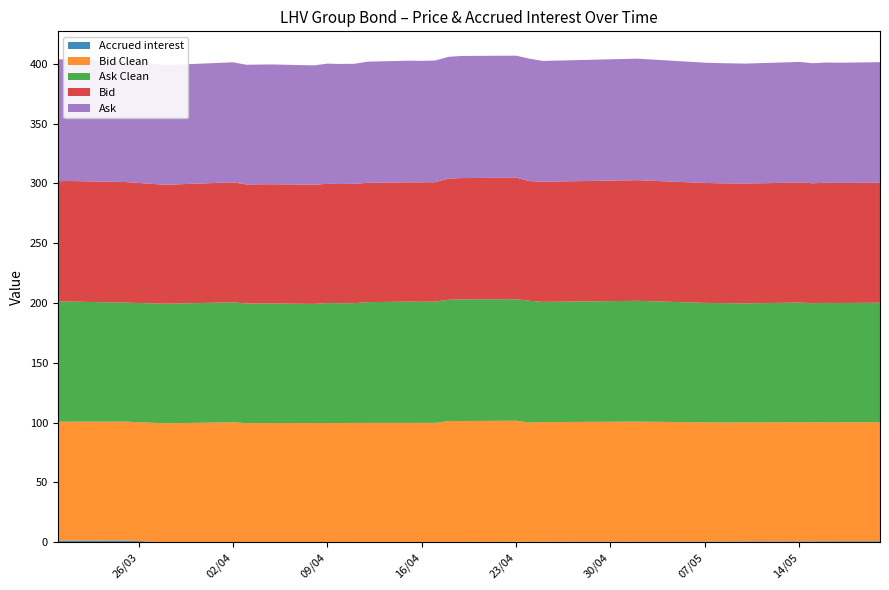

Reading left to right, list all the values displayed in this chart.

Accrued interest: 1.4	1.4	1.4	0.1	0.1	0.1	0.1	0.1	0.2	0.2	0.2	0.2	0.3	0.3	0.3	0.3	0.4	0.4	0.4	0.4	0.5	0.6	0.7	0.7	0.7	0.8	0.8	0.8	0.8	0.8	0.9
Bid Clean: 99.4	99.4	99.4	99.4	100.2	99.5	99.5	99.5	99.5	99.5	99.5	99.5	99.5	99.5	99.5	99.5	101.0	101.0	101.2	99.6	100.0	100.3	99.6	99.5	99.5	99.5	99.7	99.5	99.6	99.5	99.5
Ask Clean: 100.4	100.4	99.5	100.0	100.3	100.0	100.0	100.0	99.6	100.3	100.2	100.2	101.0	101.4	101.3	101.4	101.4	101.7	101.6	101.9	100.5	101.0	99.9	99.8	99.5	100.0	100.0	99.6	99.7	99.7	99.9
Bid: 100.8	100.8	100.8	99.5	100.3	99.6	99.6	99.7	99.7	99.7	99.7	99.8	99.8	99.8	99.8	99.8	101.4	101.4	101.6	100.0	100.5	100.9	100.3	100.2	100.2	100.2	100.5	100.3	100.4	100.3	100.4
Ask: 101.8	101.8	101.0	100.0	100.4	100.1	100.1	100.2	99.8	100.5	100.3	100.4	101.3	101.7	101.6	101.7	101.8	102.1	102.0	102.3	101.0	101.6	100.5	100.5	100.2	100.8	100.7	100.4	100.5	100.5	100.8